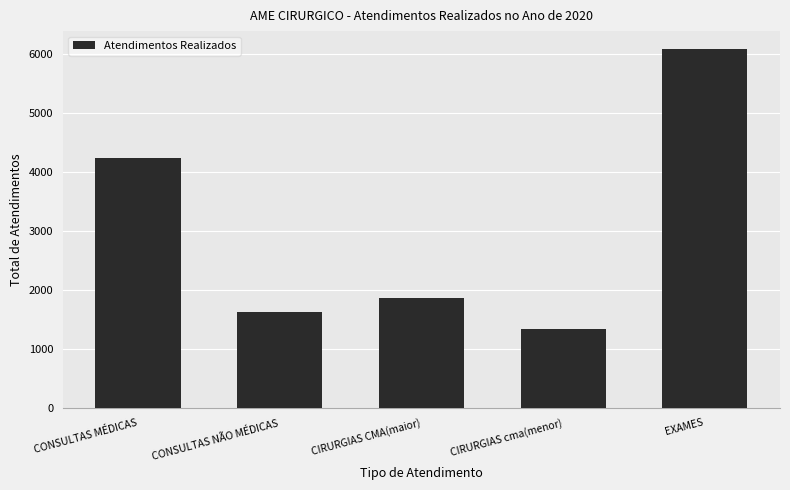

What is the sum of all values?

15155